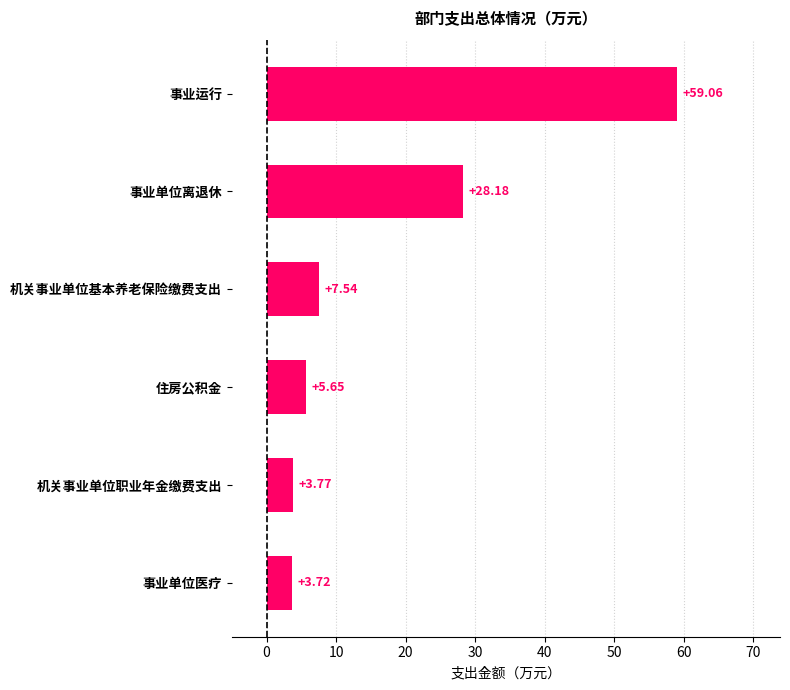

Between 事业单位离退休 and 机关事业单位职业年金缴费支出, which is larger?

事业单位离退休